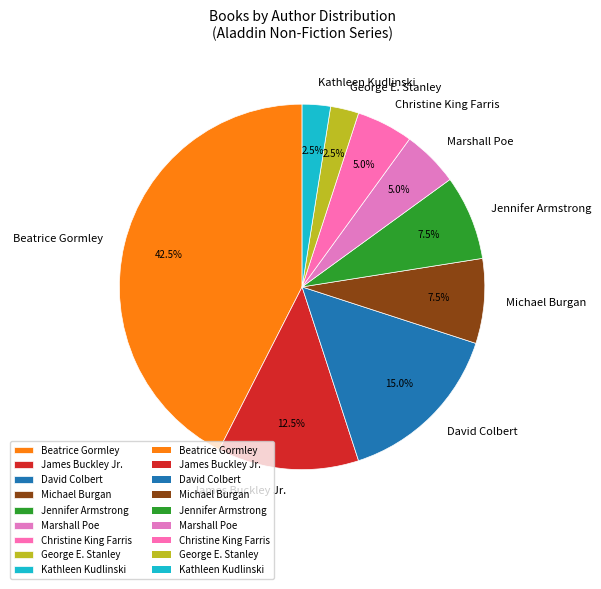

To the nearest percent, what percentage of the pie is Christine King Farris?

5%